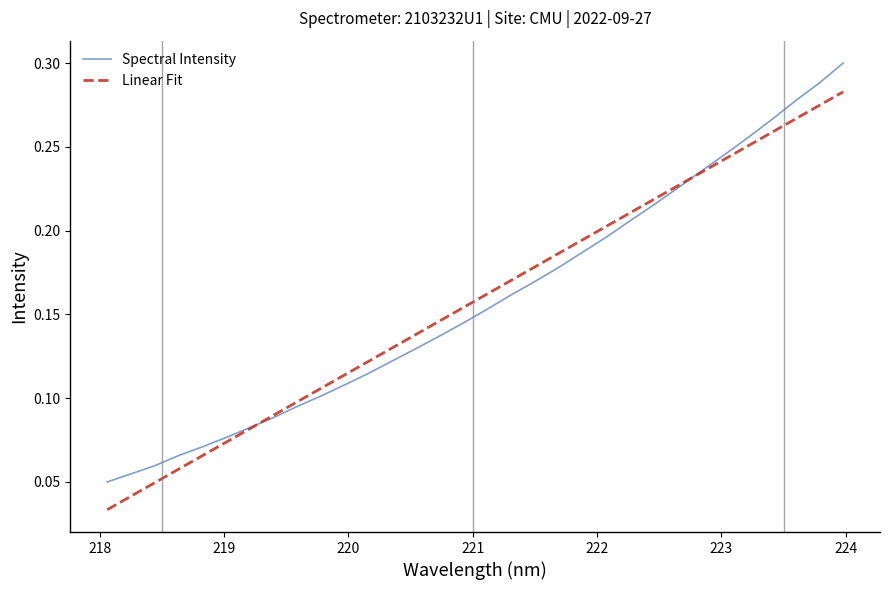

Which series has the widest spread of values?

Spectral Intensity